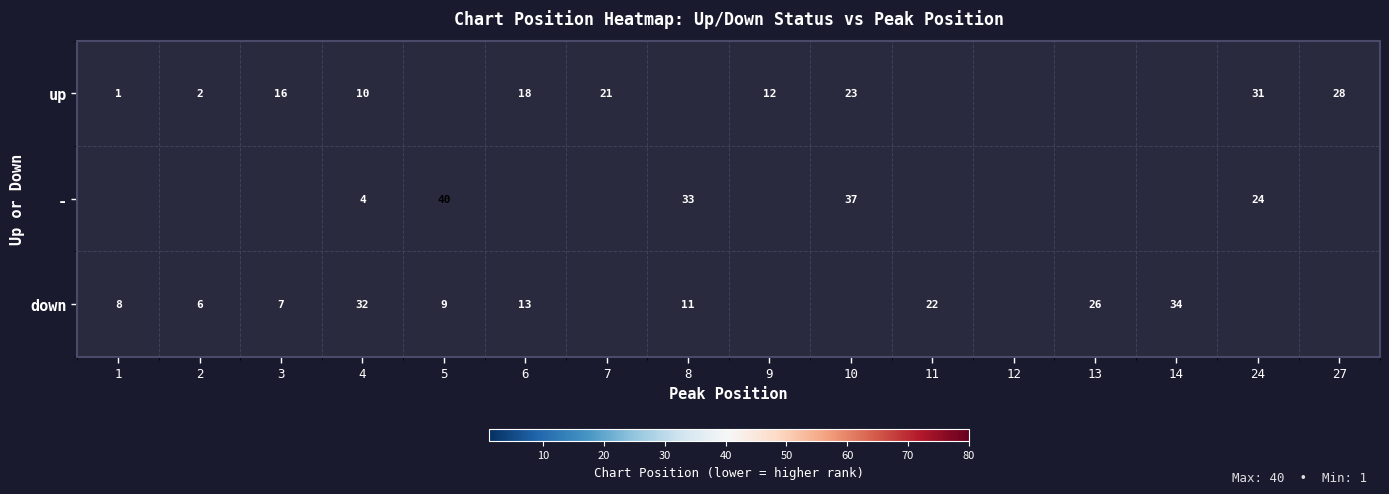

Which has a higher value, 11 or 2?

2